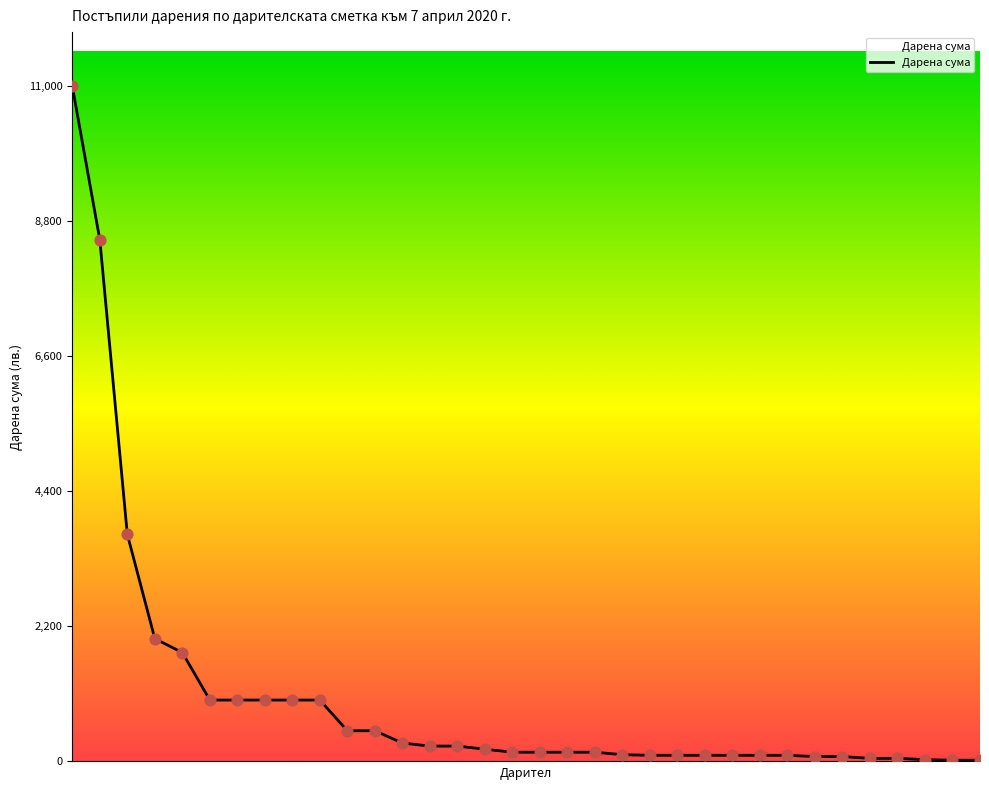

What is the maximum value shown in the chart?

11000